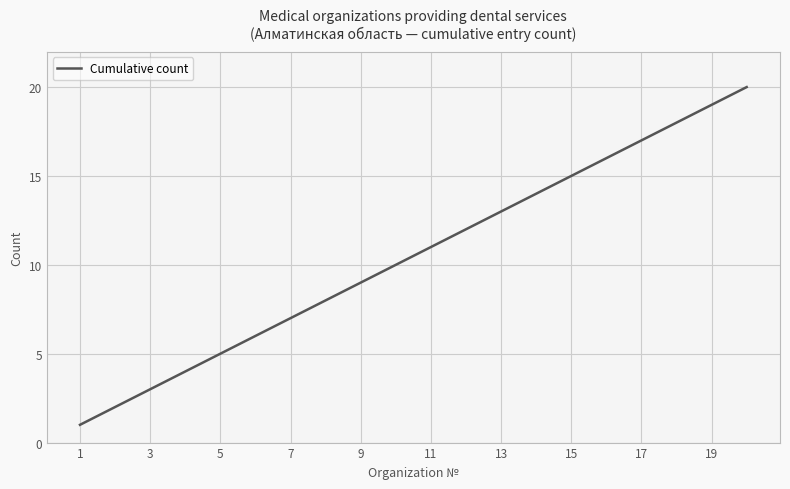

What is the maximum value shown in the chart?

20.0